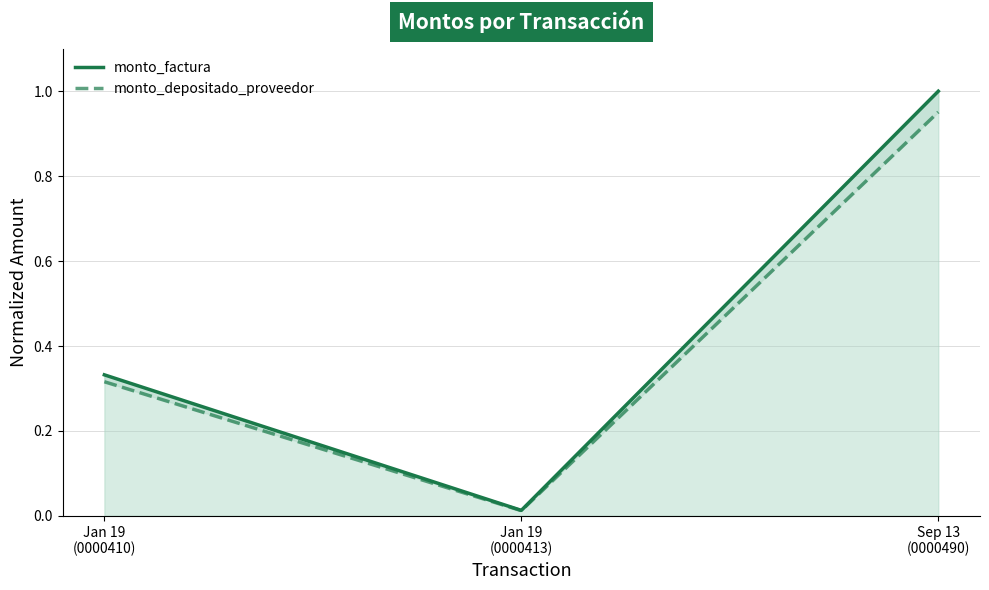

The value of monto_factura at Jan 19
(0000413) is 0.0. True or false?

False